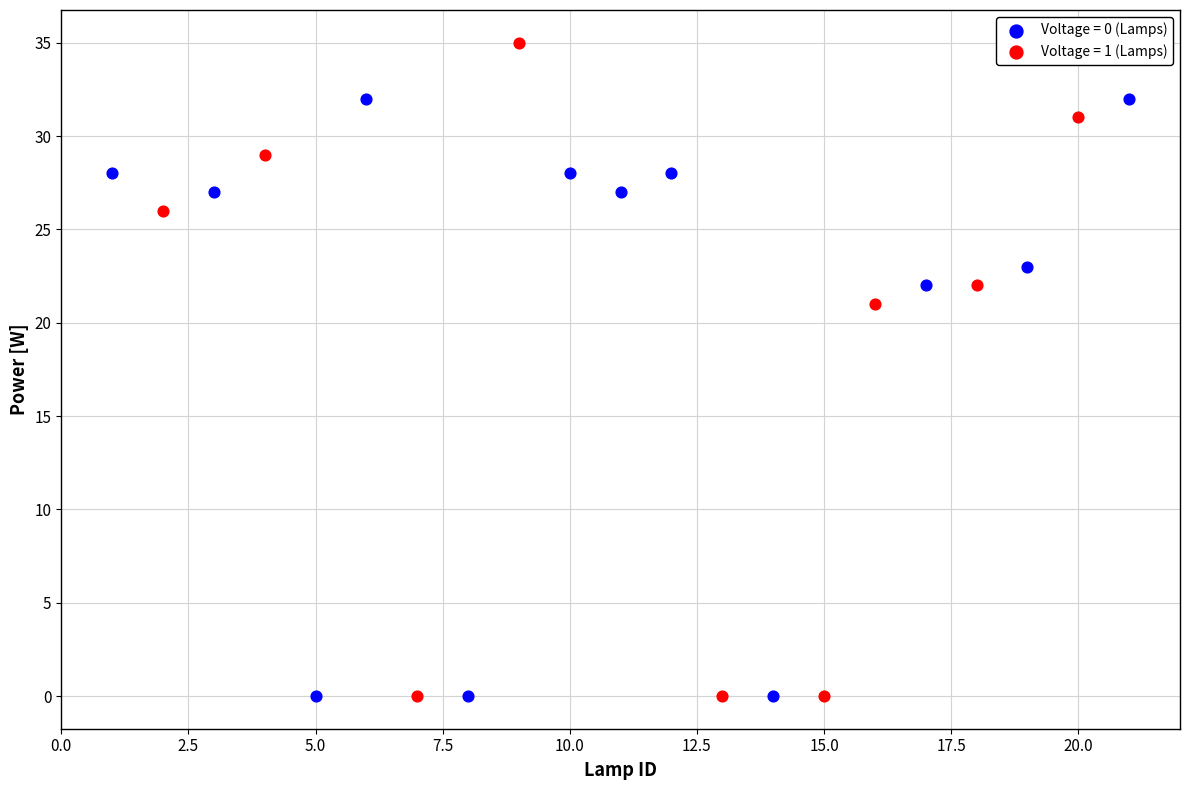

Which series has the widest spread of Y values?

Voltage = 1 (Lamps)